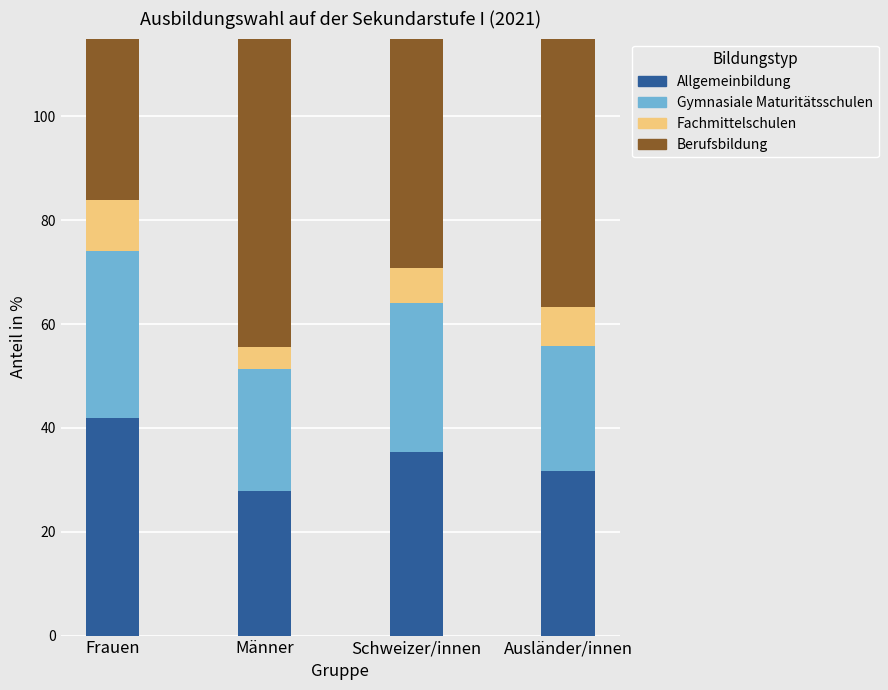

Which category has the lowest value across all series?

Männer